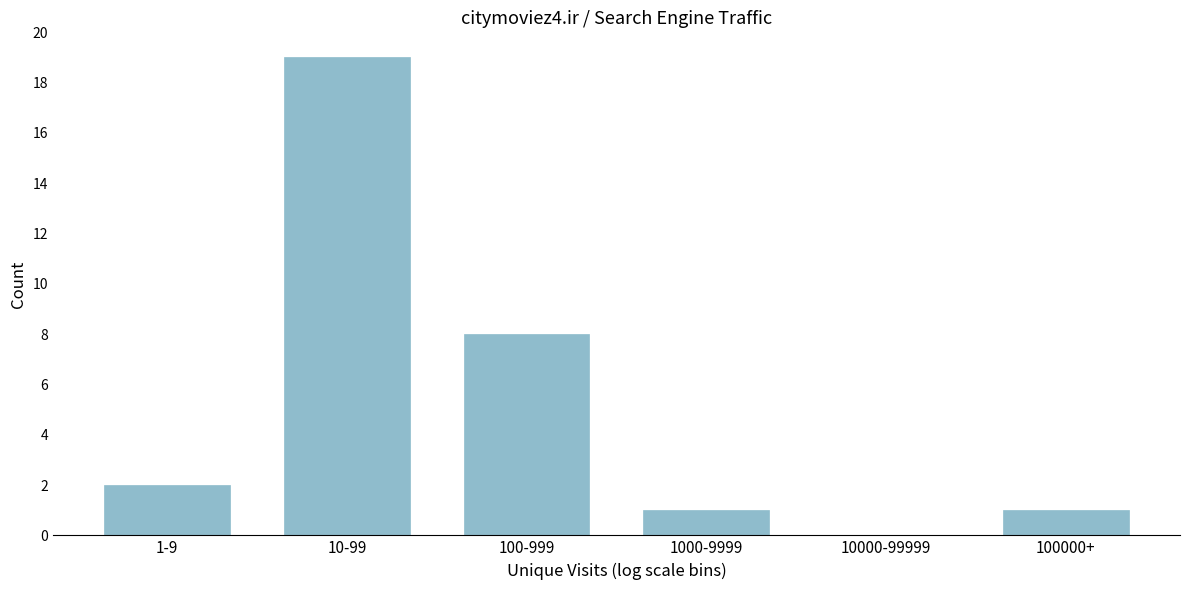

Reading left to right, extract all data points from this chart.

1-9=2	10-99=19	100-999=8	1000-9999=1	10000-99999=0	100000+=1